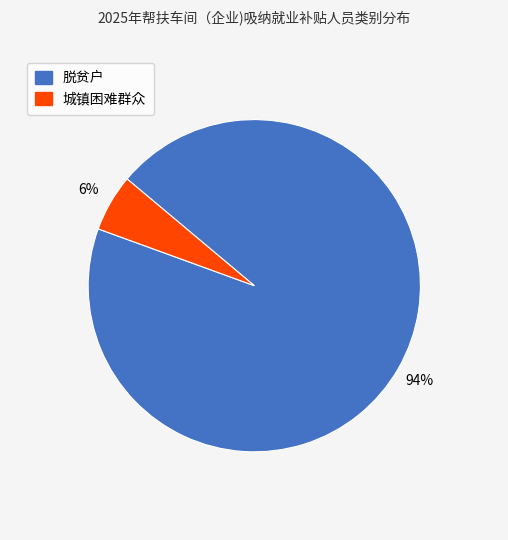

To the nearest percent, what is the average slice percentage?

50%